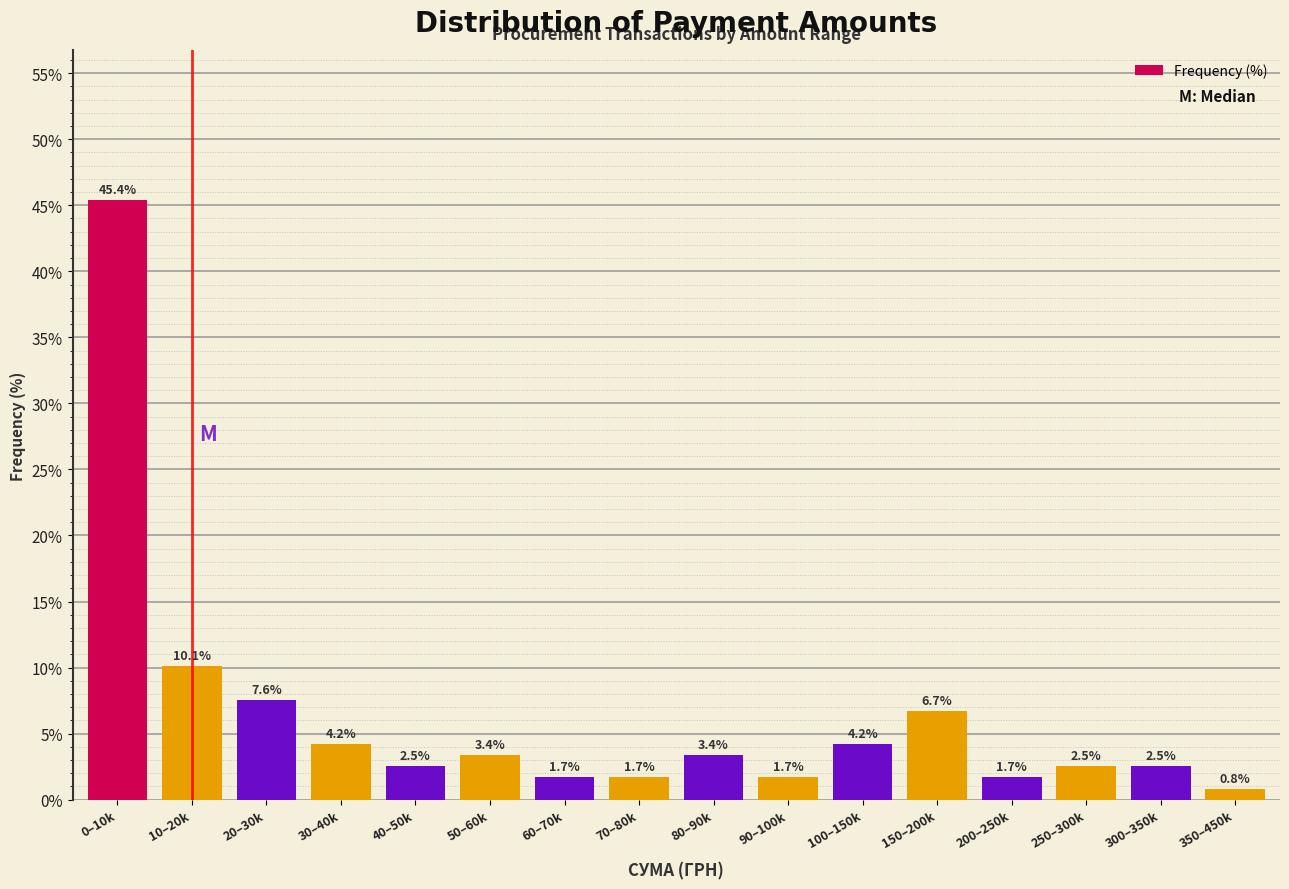

Reading left to right, transcribe all the data shown in this chart.

0–10k=45.4	10–20k=10.1	20–30k=7.6	30–40k=4.2	40–50k=2.5	50–60k=3.4	60–70k=1.7	70–80k=1.7	80–90k=3.4	90–100k=1.7	100–150k=4.2	150–200k=6.7	200–250k=1.7	250–300k=2.5	300–350k=2.5	350–450k=0.8